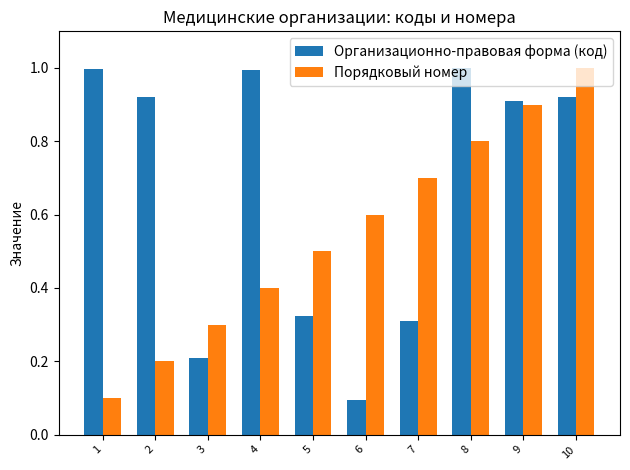

Where is Организационно-правовая форма (код) nearest to the value 0?

6